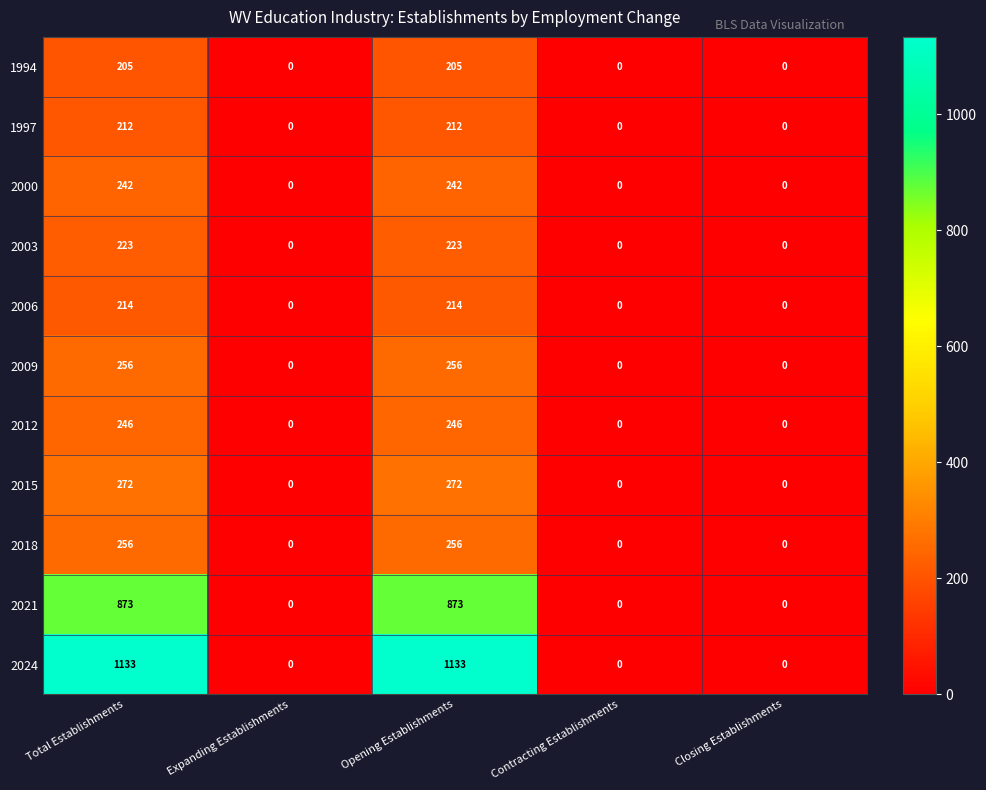

Count the number of categories in the chart.

5